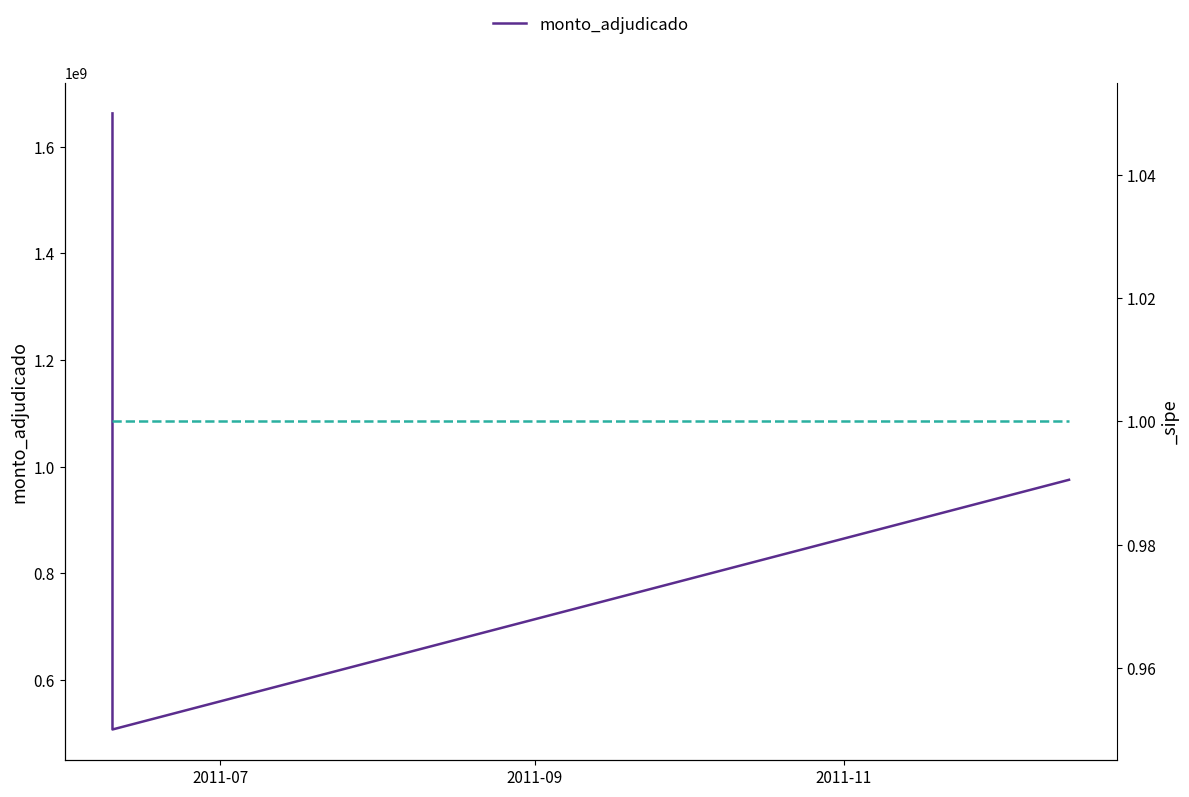

Count the number of categories in the chart.

3